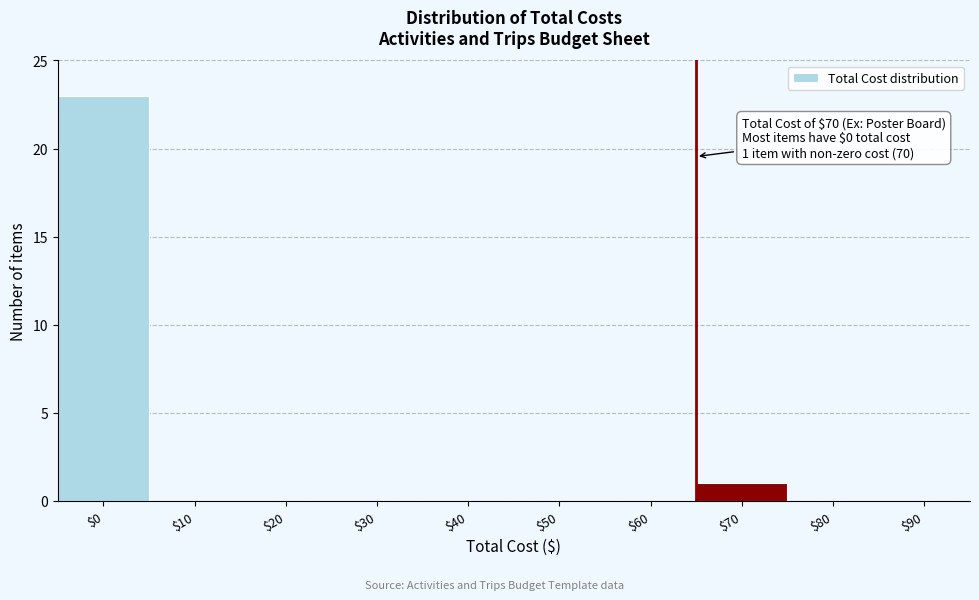

What is the maximum value shown in the chart?

23